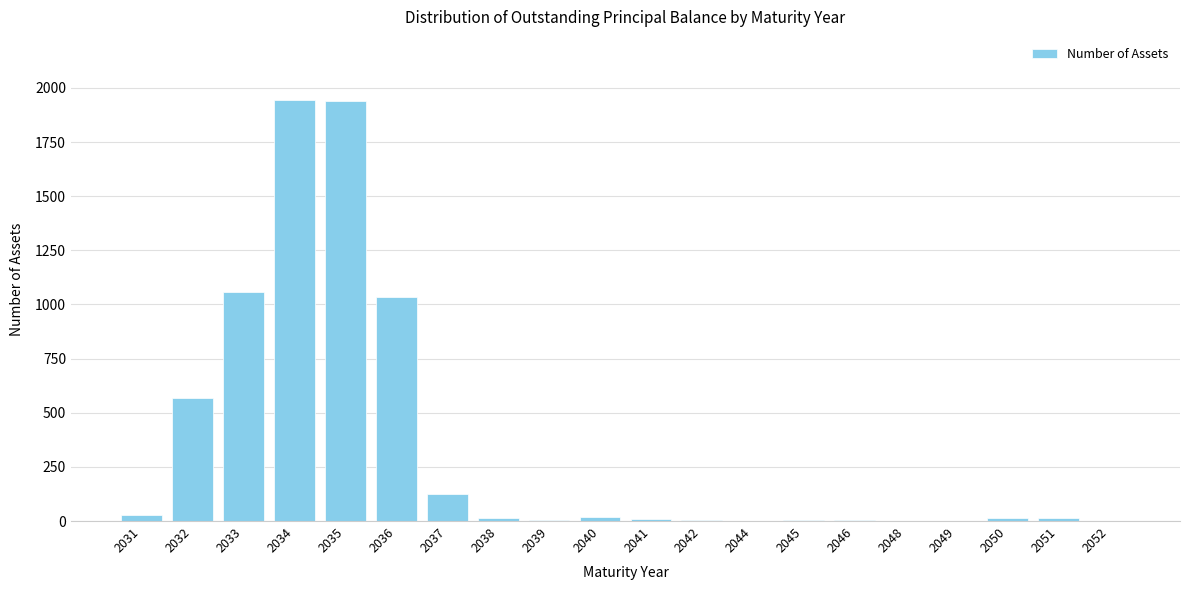

True or false: the data shows 127 at 2037.

True